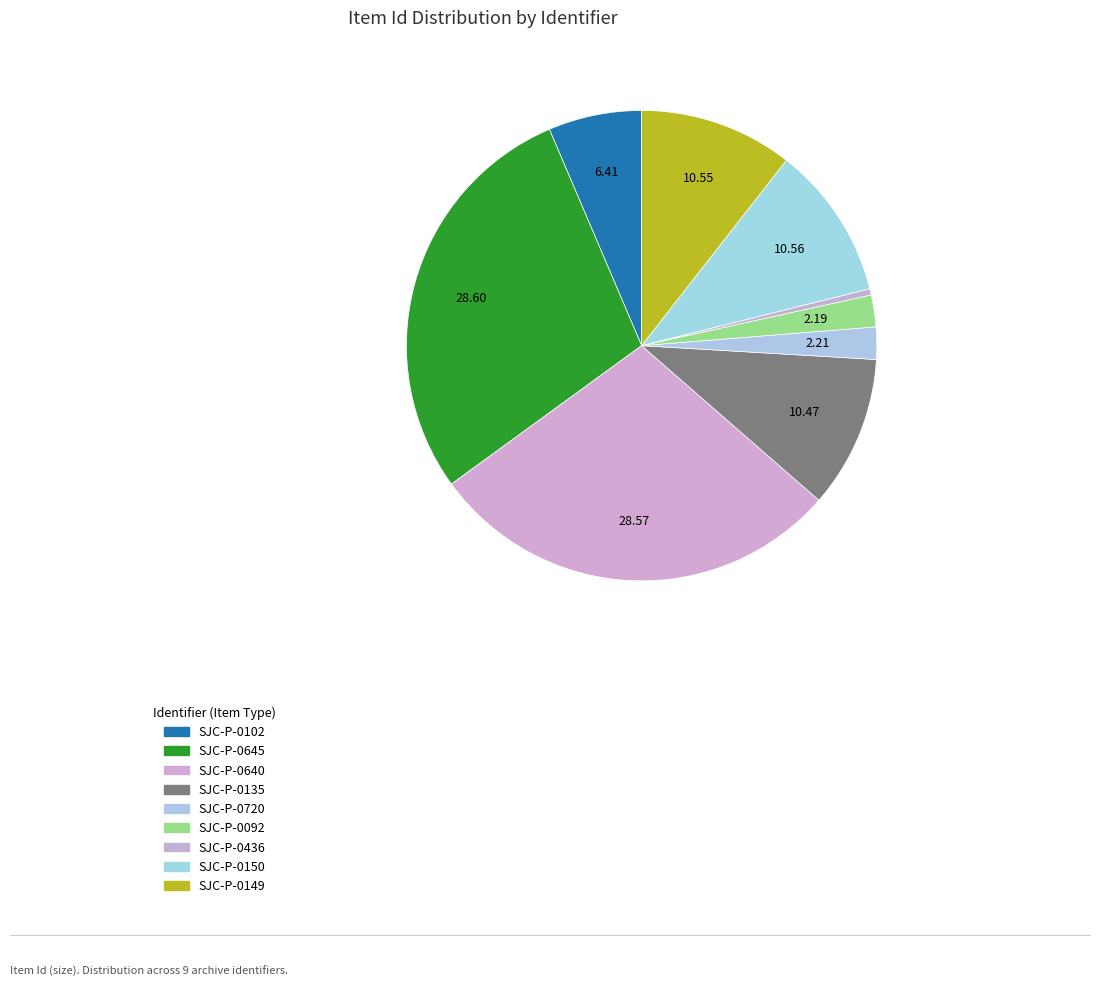

Count the number of slices in the pie.

9